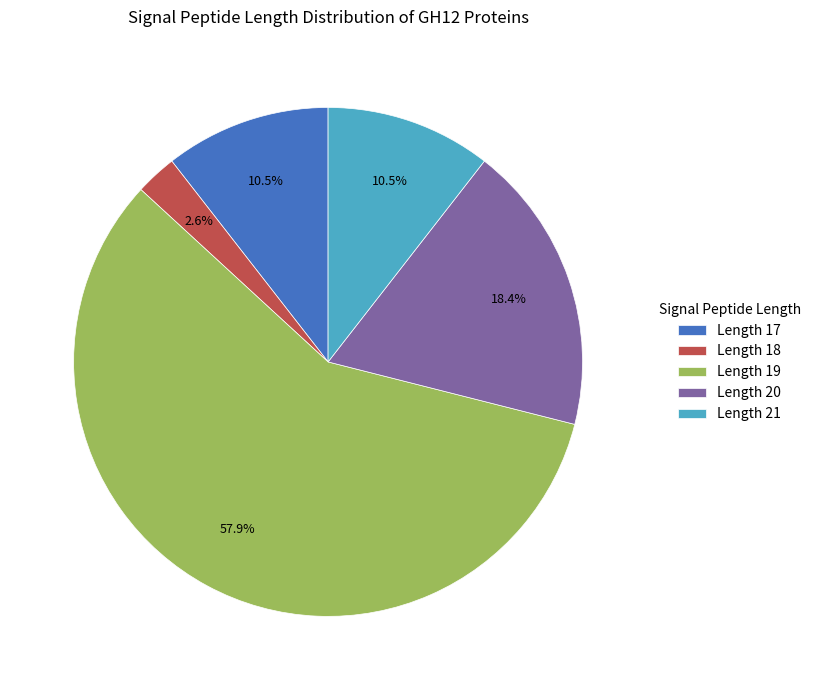

How much of the chart is everything except Length 21?

89.5%